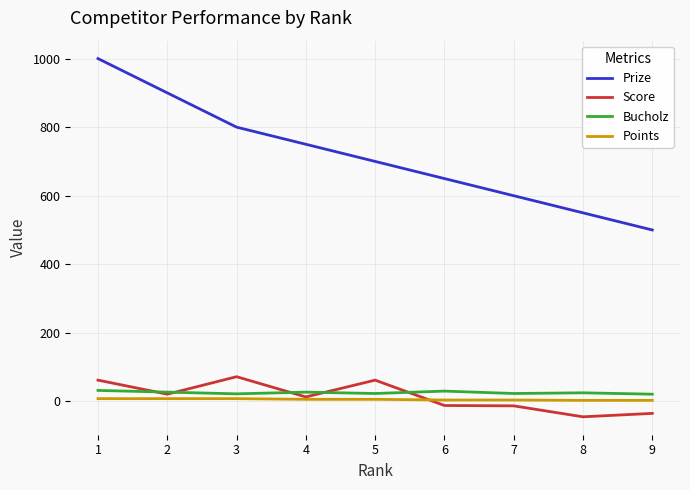

Is the value of Points at 8 greater than the value of Prize at 1?

No